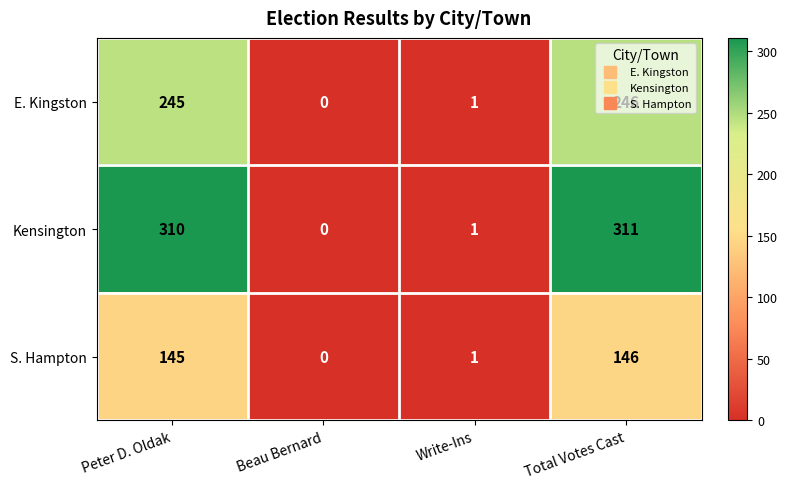

How many distinct data groups are displayed?

3